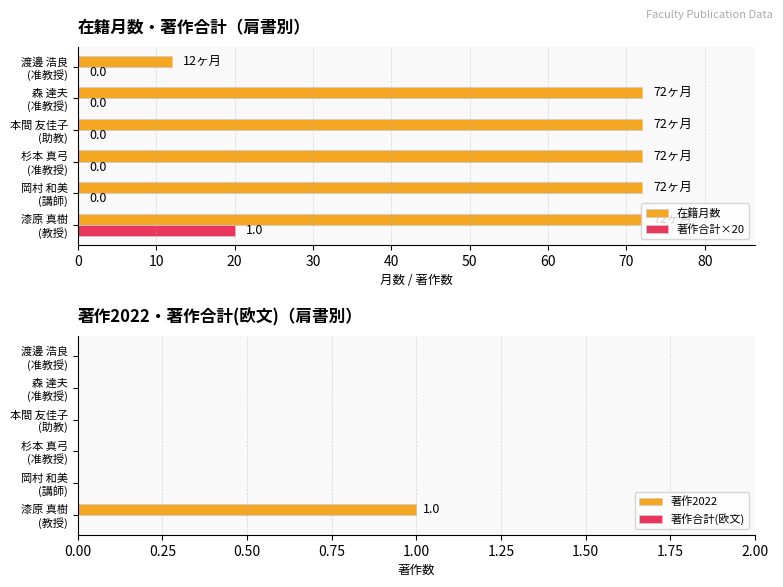

What is the maximum value for 在籍月数?

72